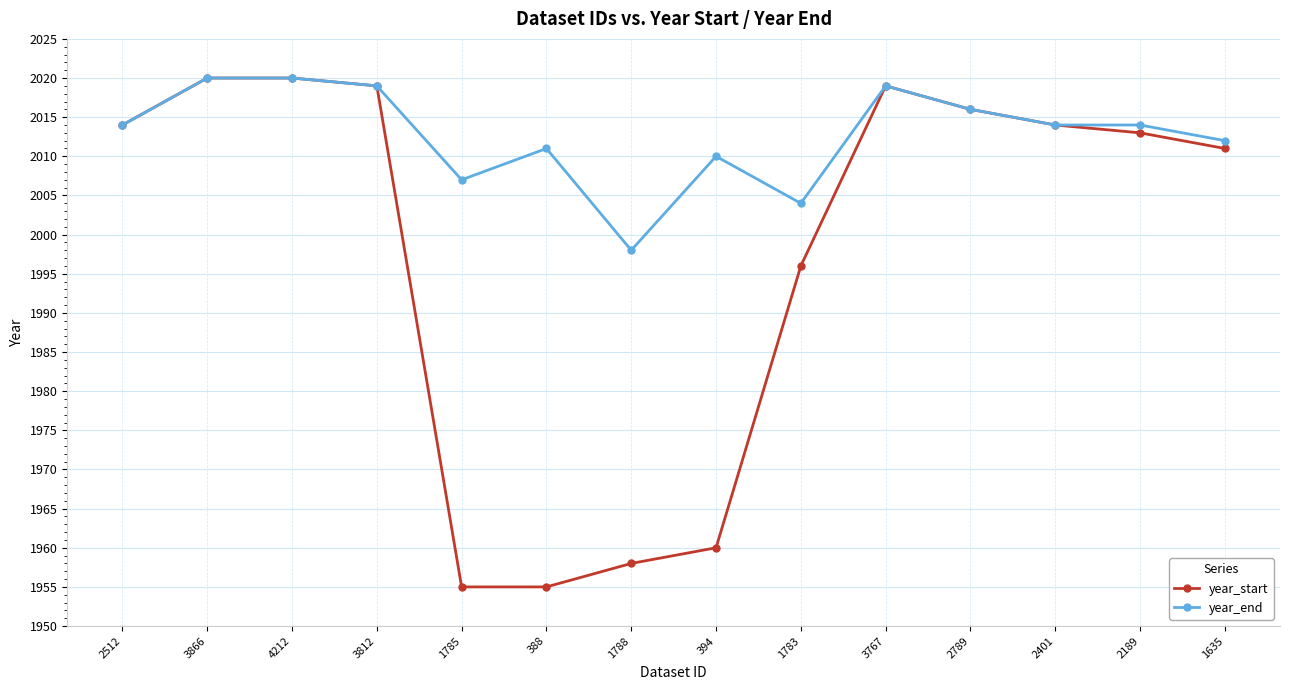

What is the difference between the year_start values at 1785 and 3812?

64